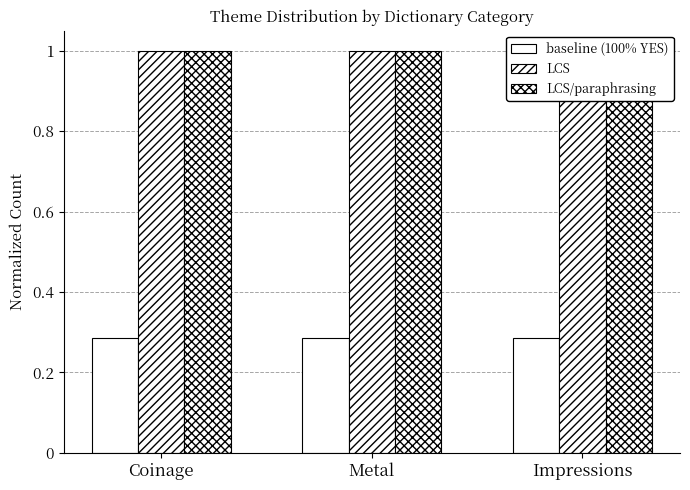

What is the label of the 3rd bar from the right?

Coinage